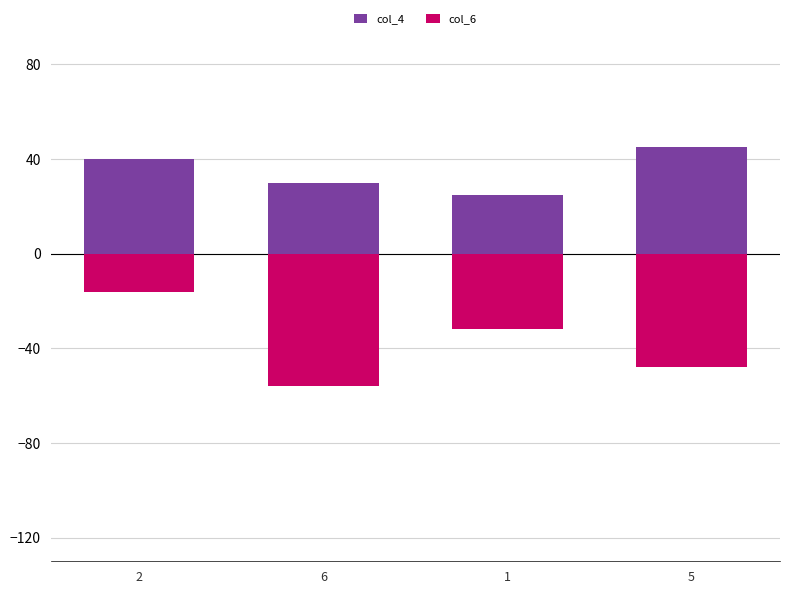

What is the value of the col_4 bar at the 2nd from the left?

30